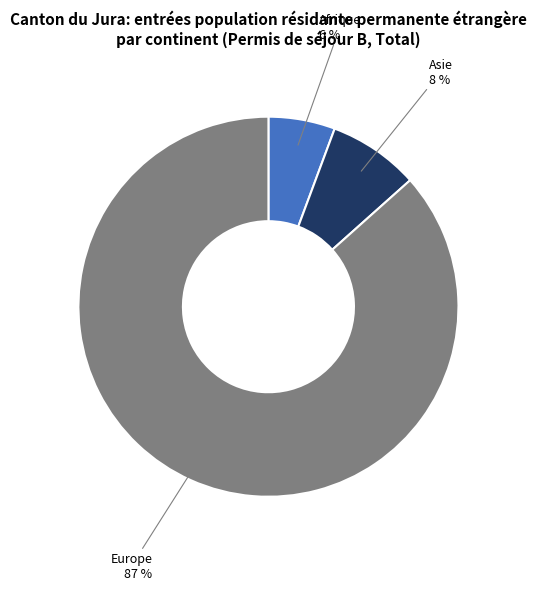

Is there any slice that represents more than half of the pie?

Yes